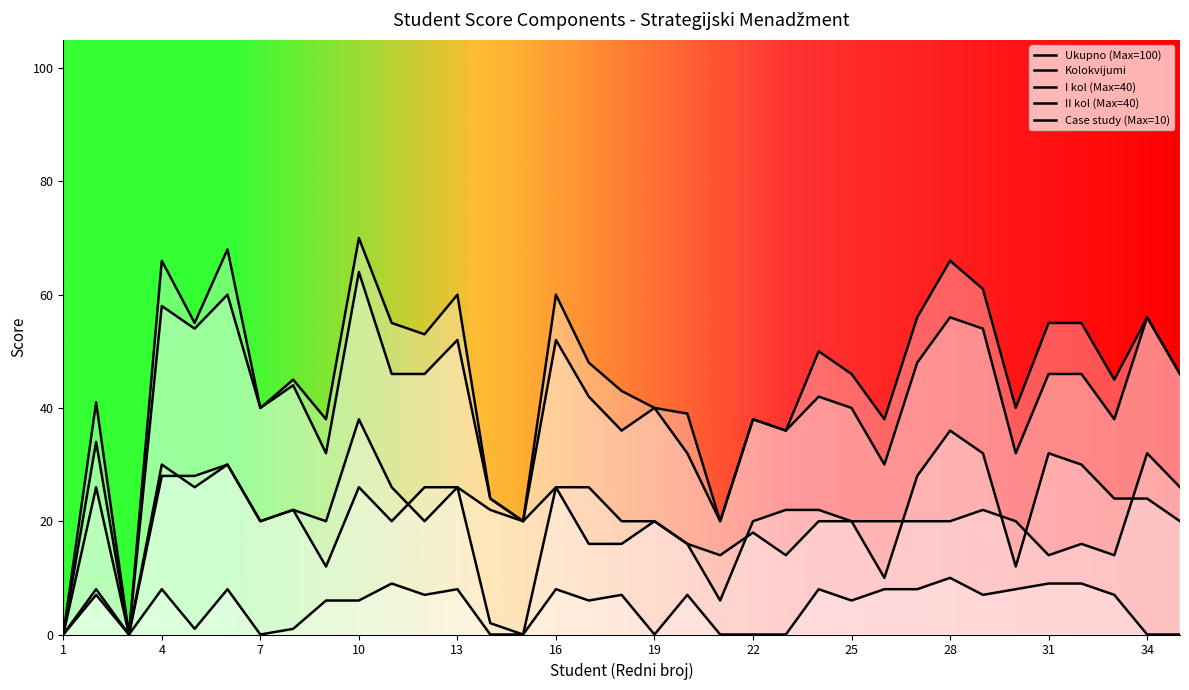

How many lines are shown in the chart?

5